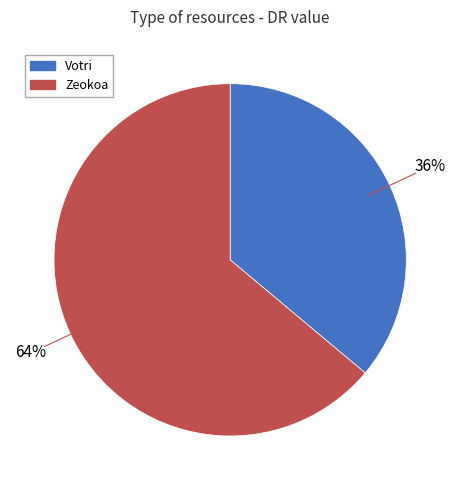

Which category accounts for the majority?

Zeokoa